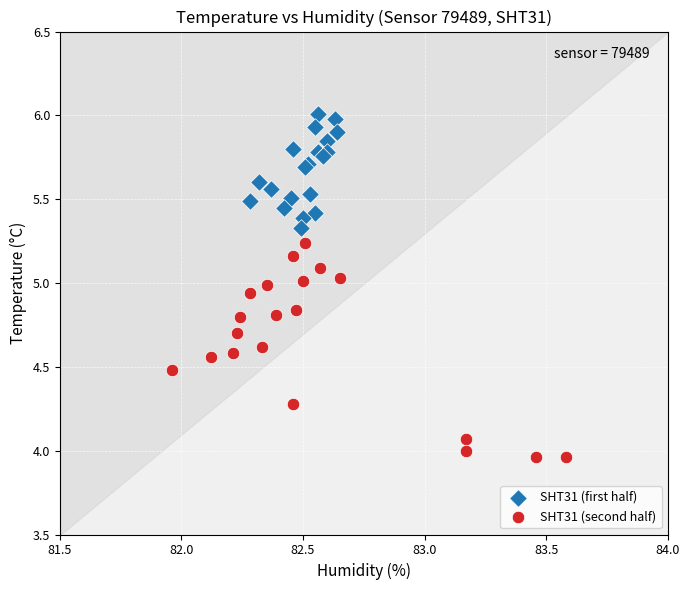

Which series reaches the maximum Y coordinate?

SHT31 (first half)